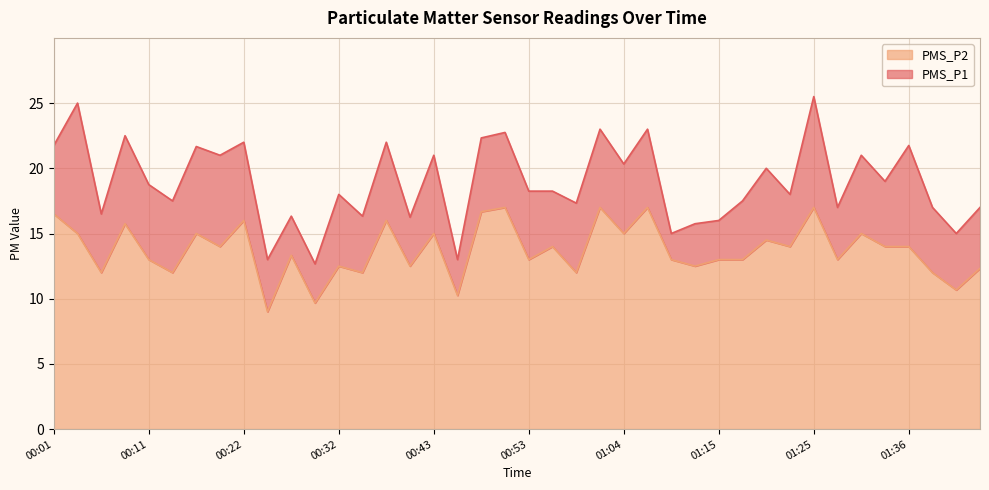

What are all the series names shown in the legend?

PMS_P2, PMS_P1